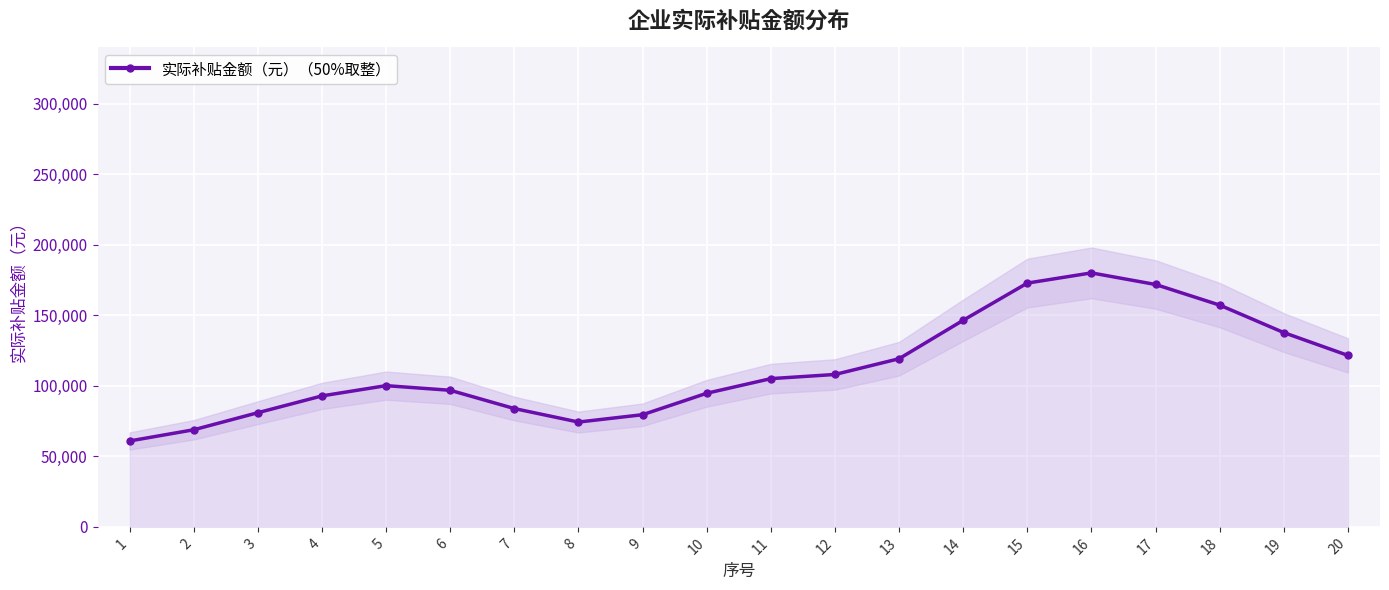

The chart shows a value of 180832 at 12. True or false?

False